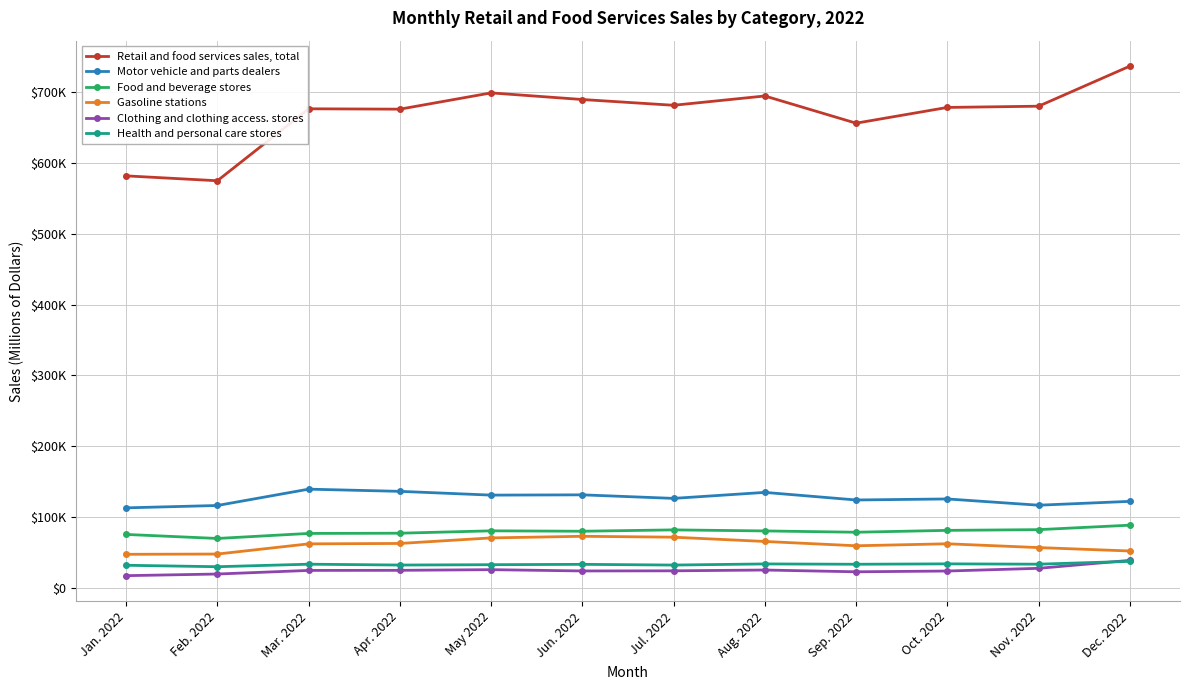

Which series has the widest spread of values?

Retail and food services sales, total